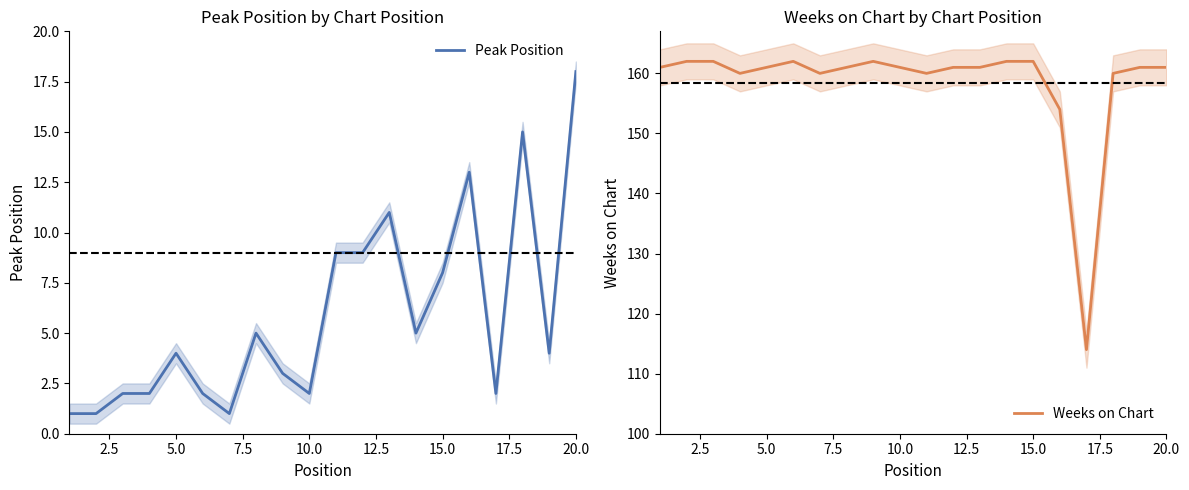

At which label does Peak Position reach its peak?

20.0